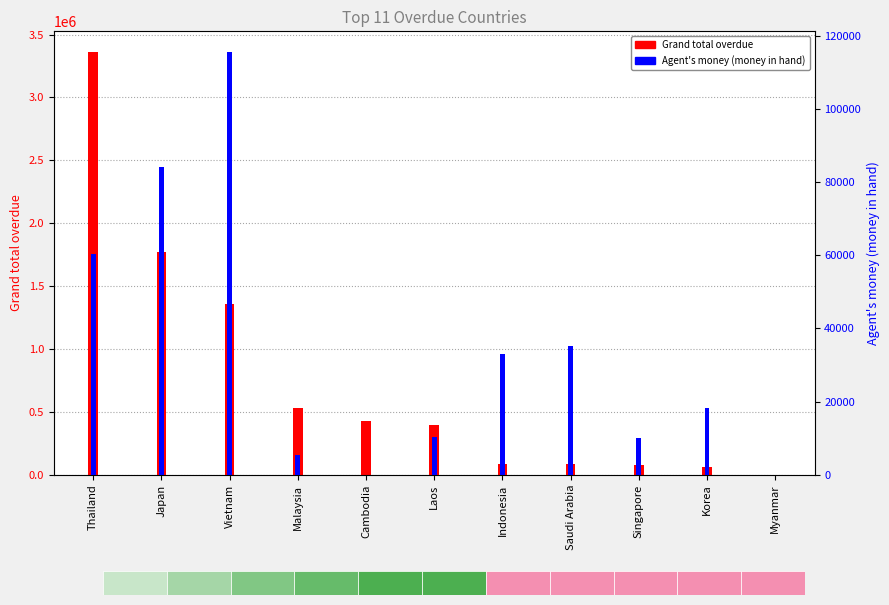

How many bars are there in total?

22